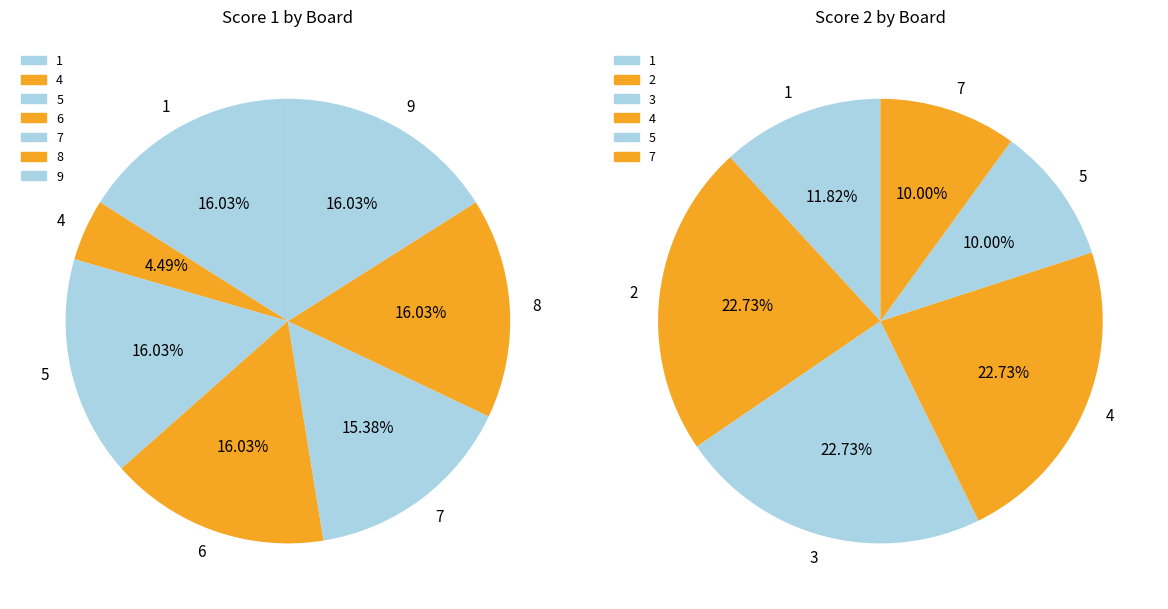

Is the sum of 5 and 2 greater than half?

No